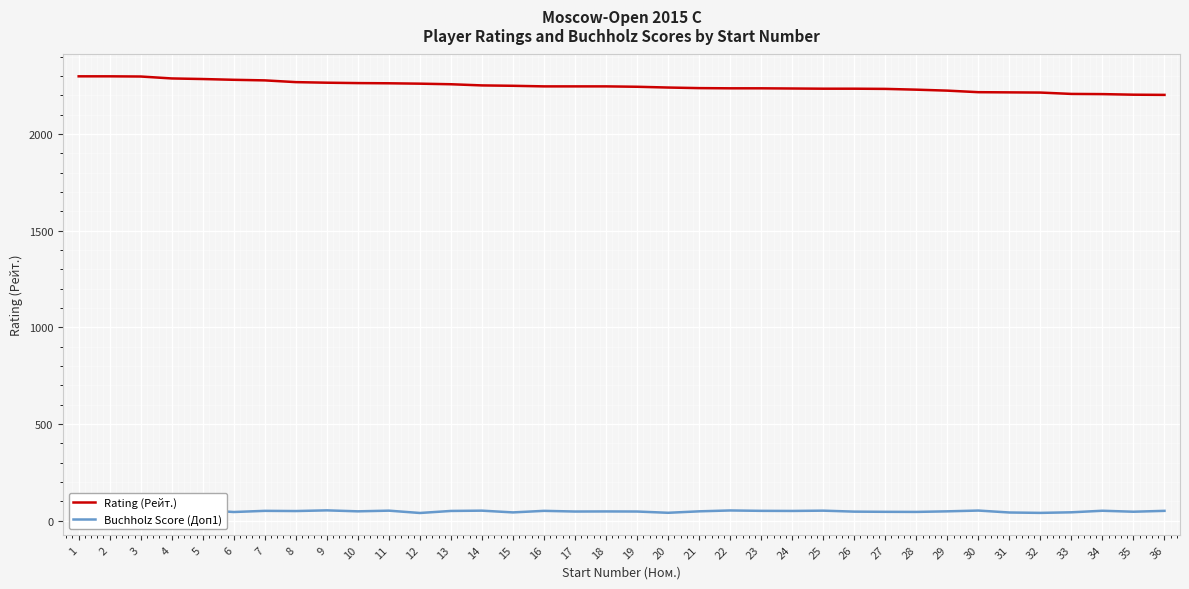

At 18, list the series in order from largest to smallest.

Rating (Рейт.), Buchholz Score (Доп1)